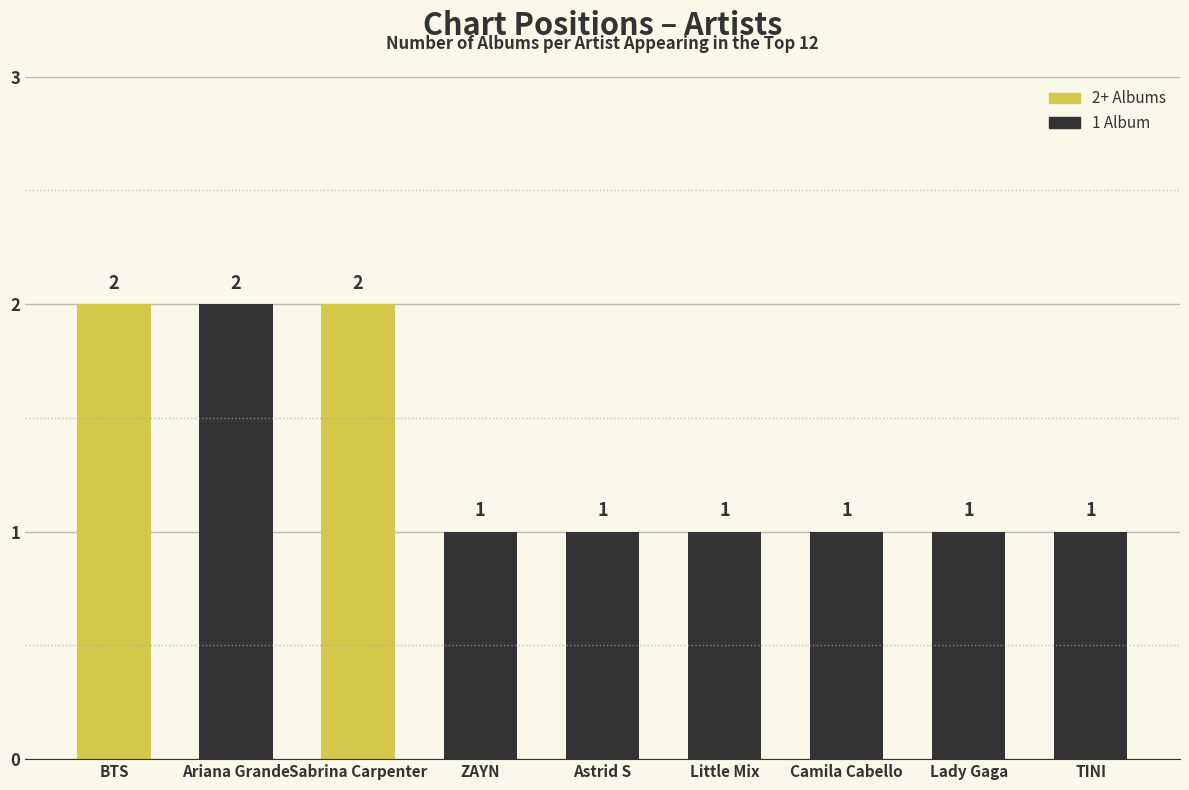

Reading left to right, list all the values displayed in this chart.

2	2	2	1	1	1	1	1	1